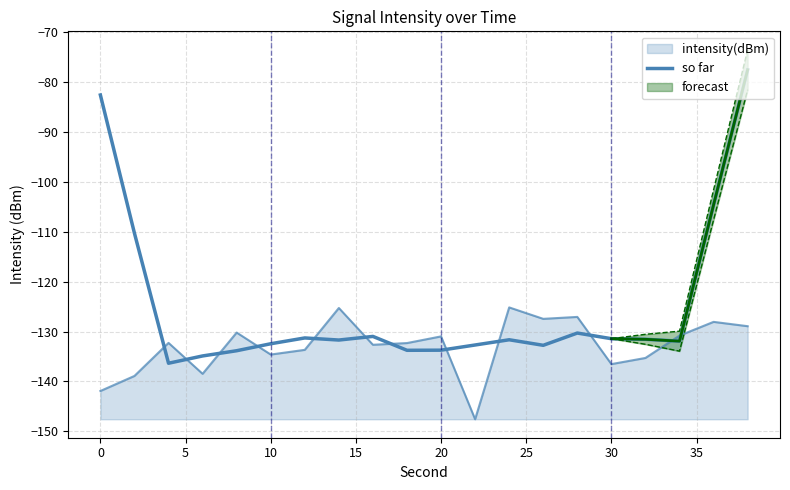

What is the difference between the maximum and minimum values?

58.8